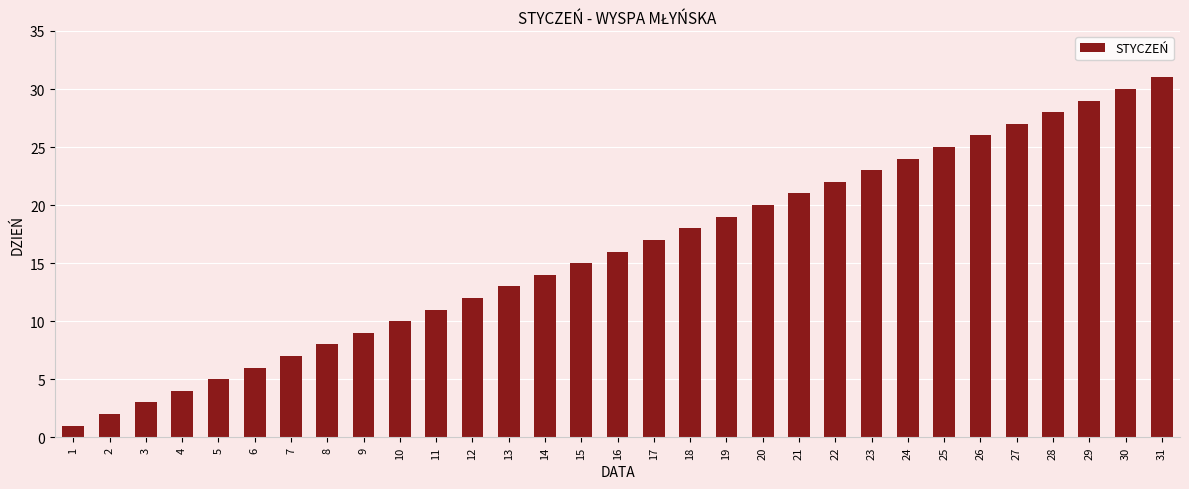

True or false: the data shows 5 at 15.

False